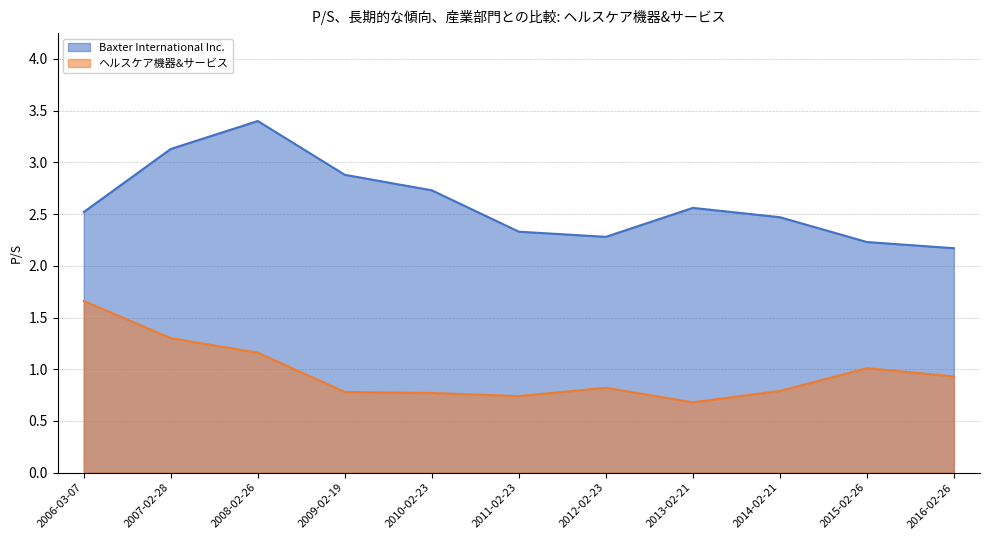

In ヘルスケア機器&サービス, how many points are lower than both neighbors (excluding endpoints)?

2